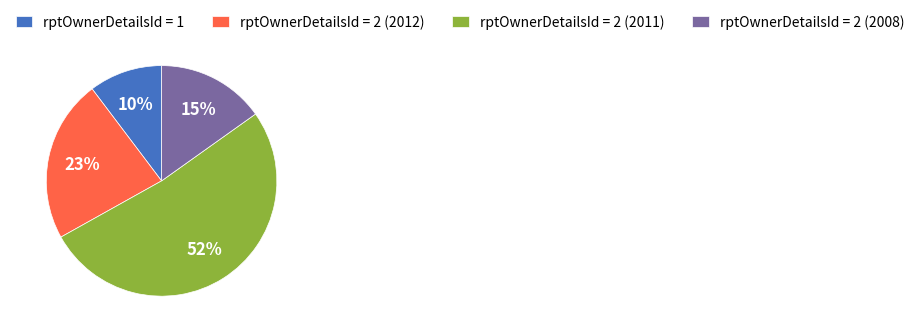

Is the sum of rptOwnerDetailsId = 2 (2012) and rptOwnerDetailsId = 2 (2011) greater than half?

Yes